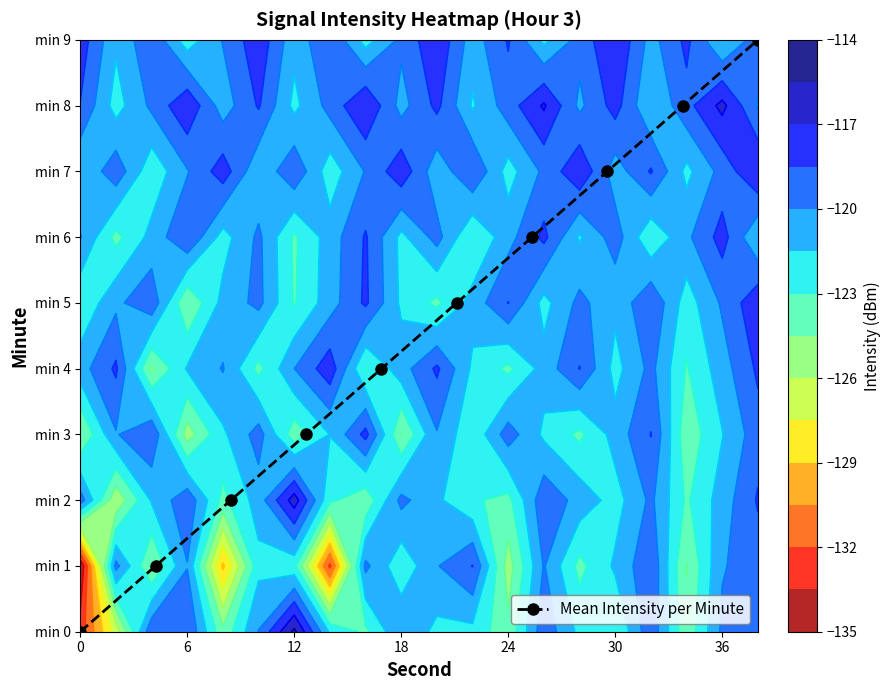

What is the average value?

4